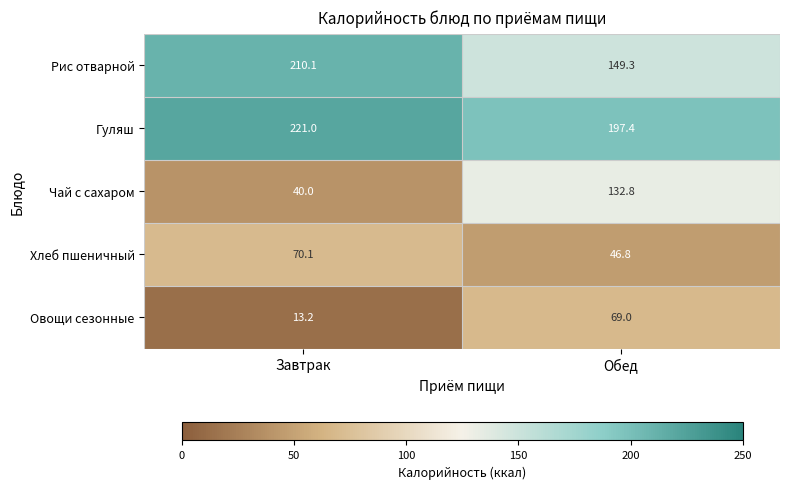

Reading left to right, transcribe all the data shown in this chart.

Рис отварной: 210.1	149.3
Гуляш: 221.0	197.4
Чай с сахаром: 40.0	132.8
Хлеб пшеничный: 70.1	46.8
Овощи сезонные: 13.2	69.0